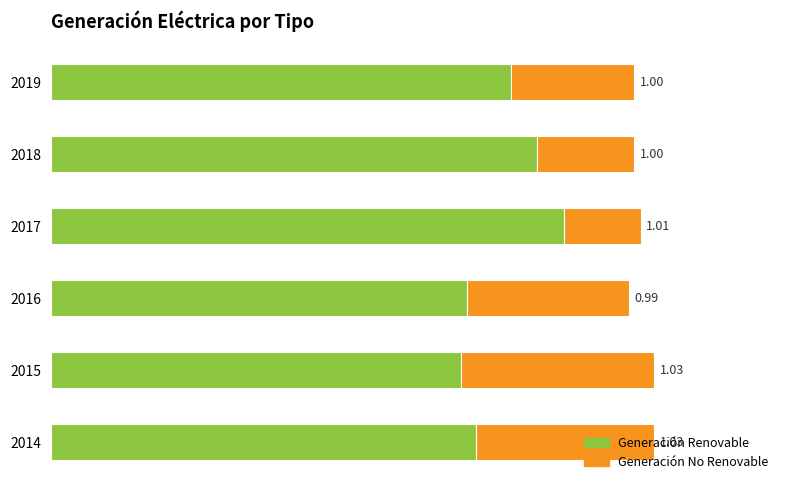

What are all the series names shown in the legend?

Generación Renovable, Generación No Renovable